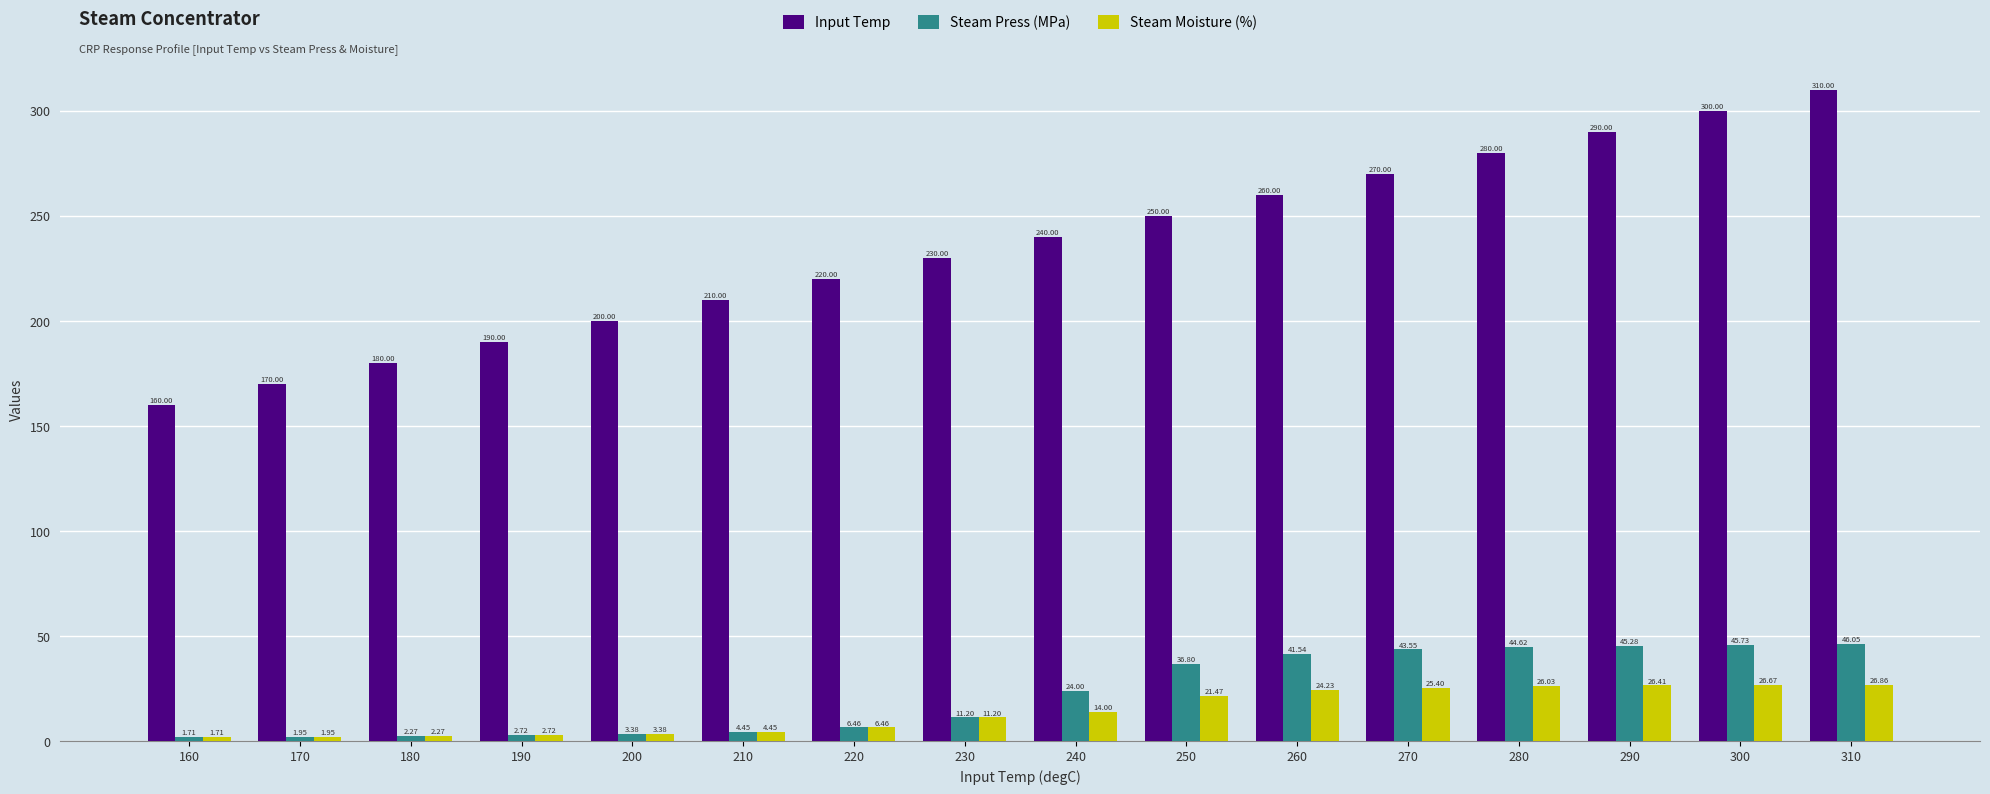

List the series in order of their peak value, lowest first.

Steam Moisture (%), Steam Press (MPa), Input Temp